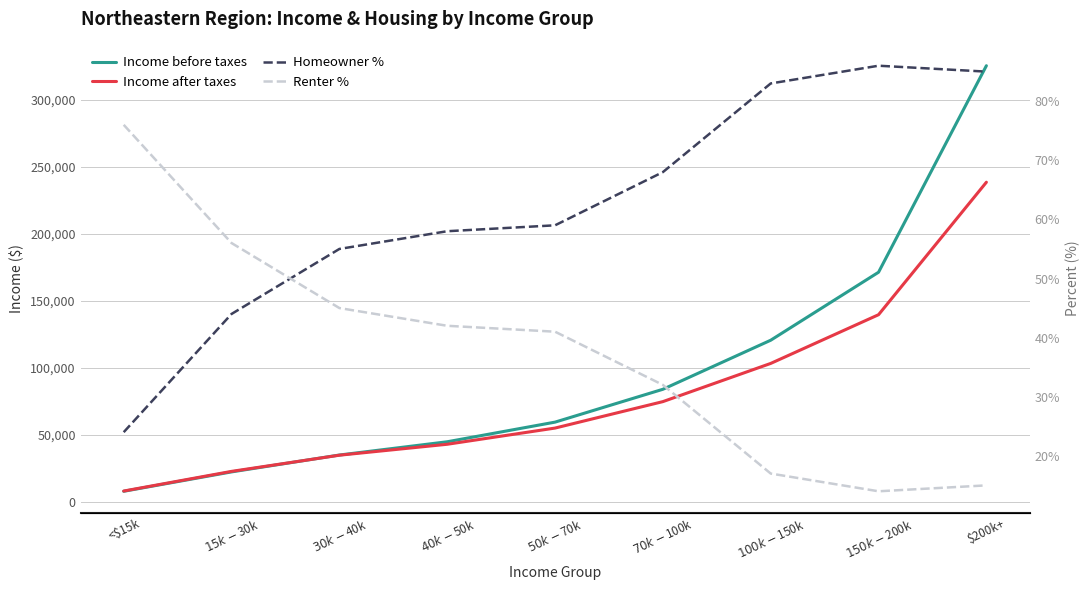

What are all the series names shown in the legend?

Income before taxes, Income after taxes, Homeowner %, Renter %